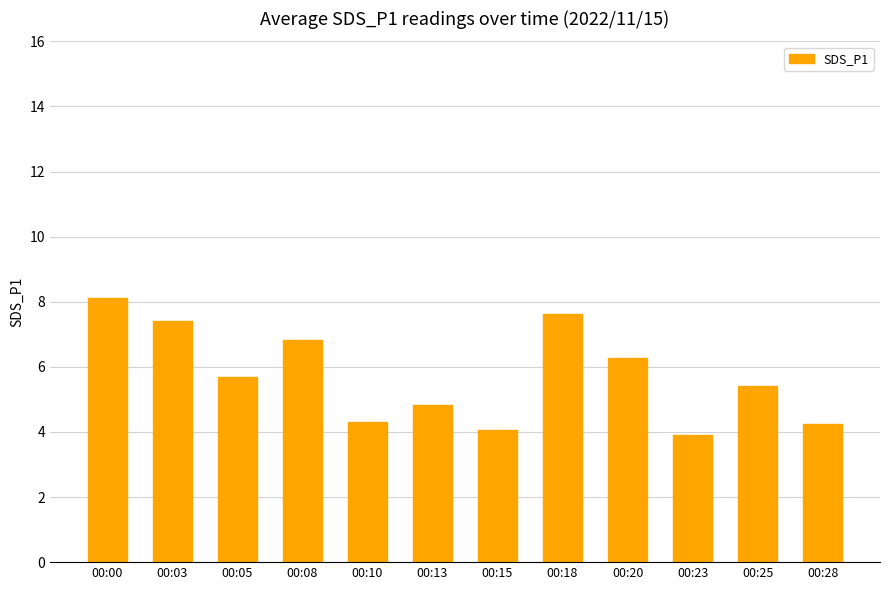

Count the number of data series in this chart.

1